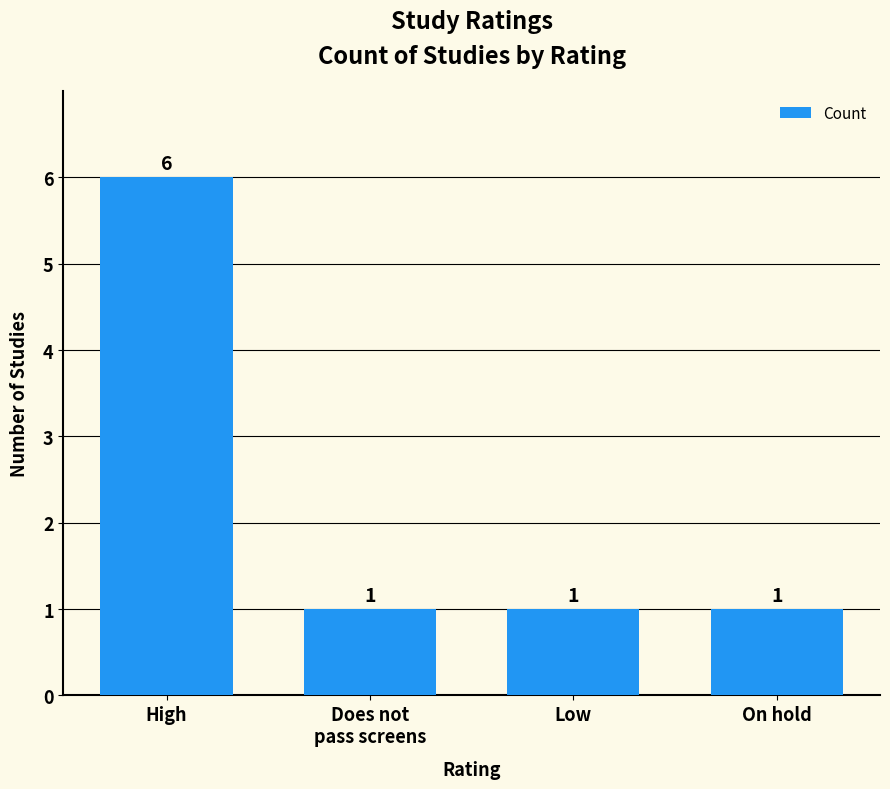

The chart shows a value of 6 at High. True or false?

True